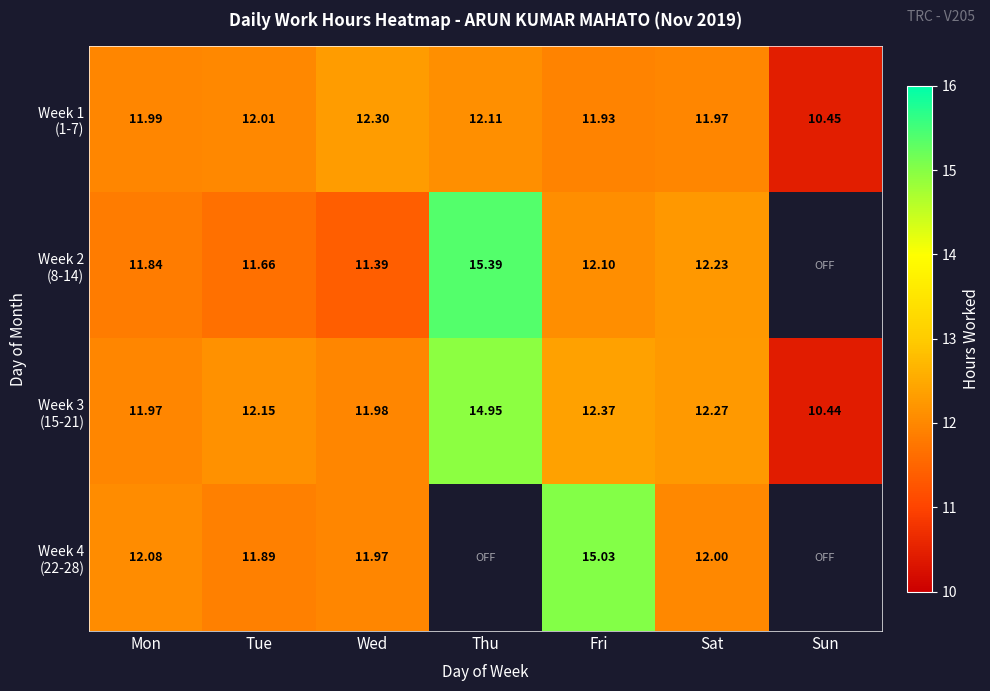

How many data points in Week 2 (8-14) are less than 12?

3